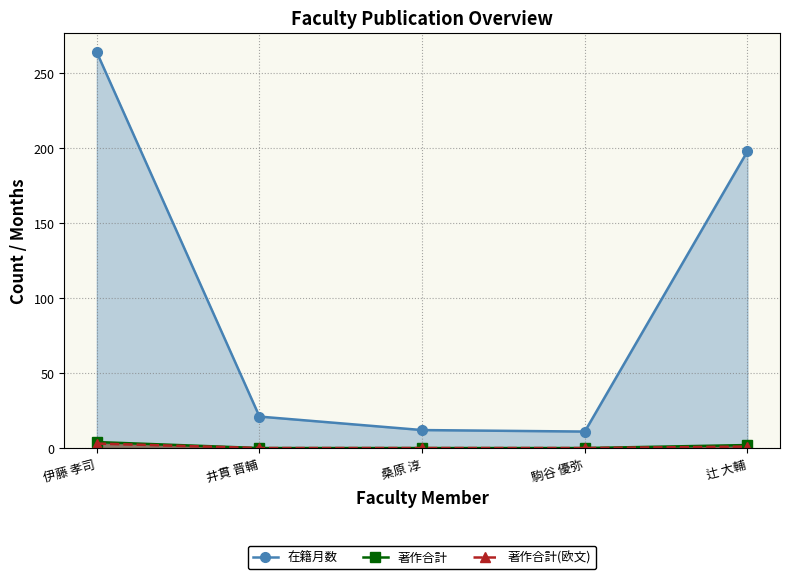

Does the chart display data point markers on the line(s)?

Yes